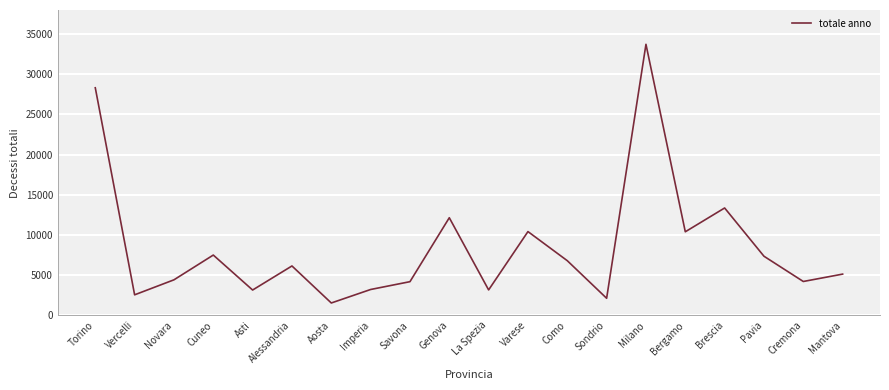

Read the value at Milano, to the nearest 50.

33750